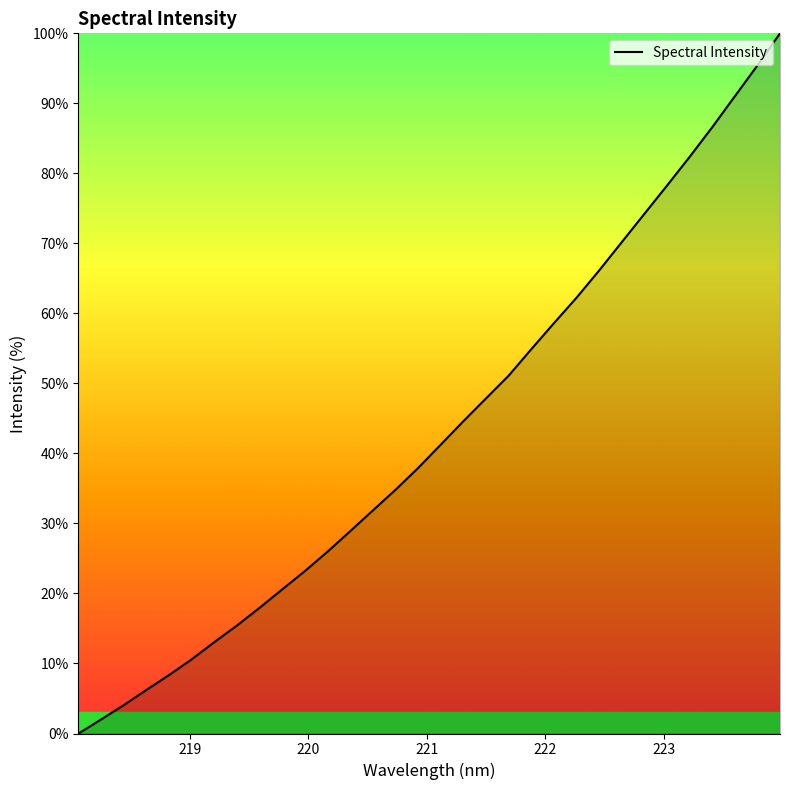

What is the greatest value displayed?

100.0